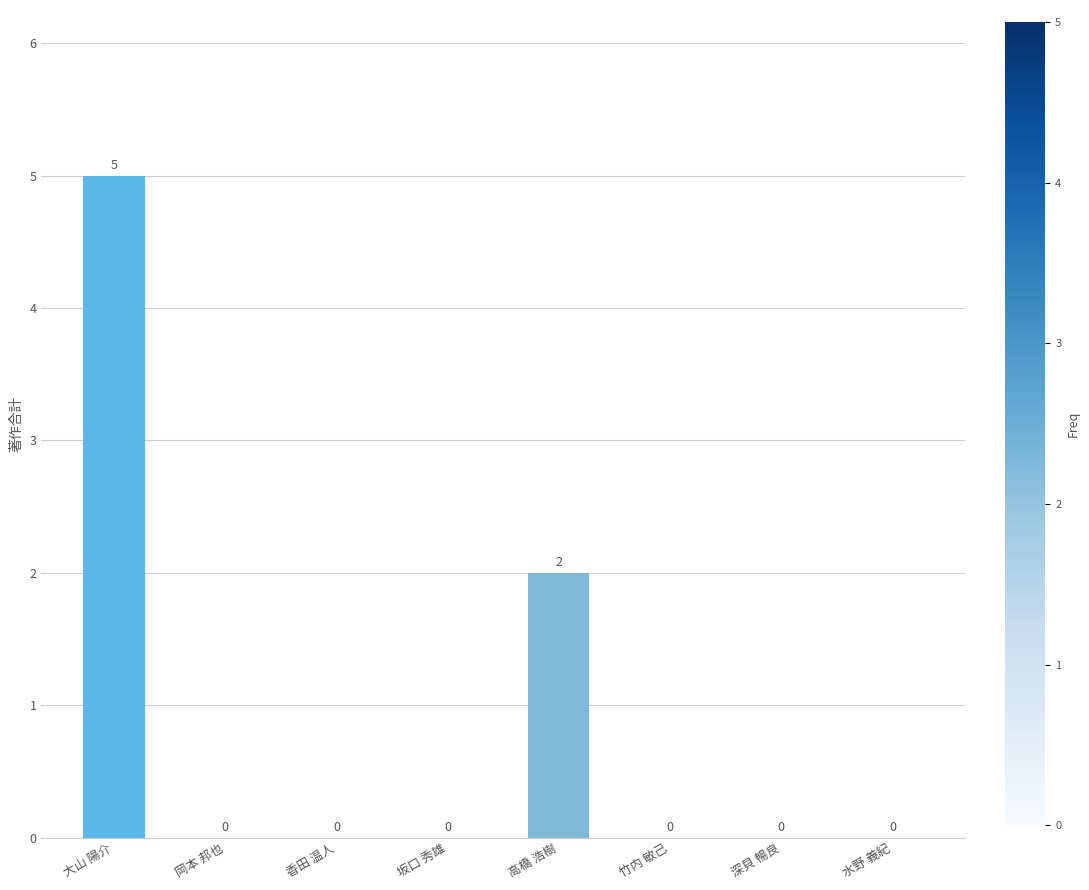

How many positive values are there?

2